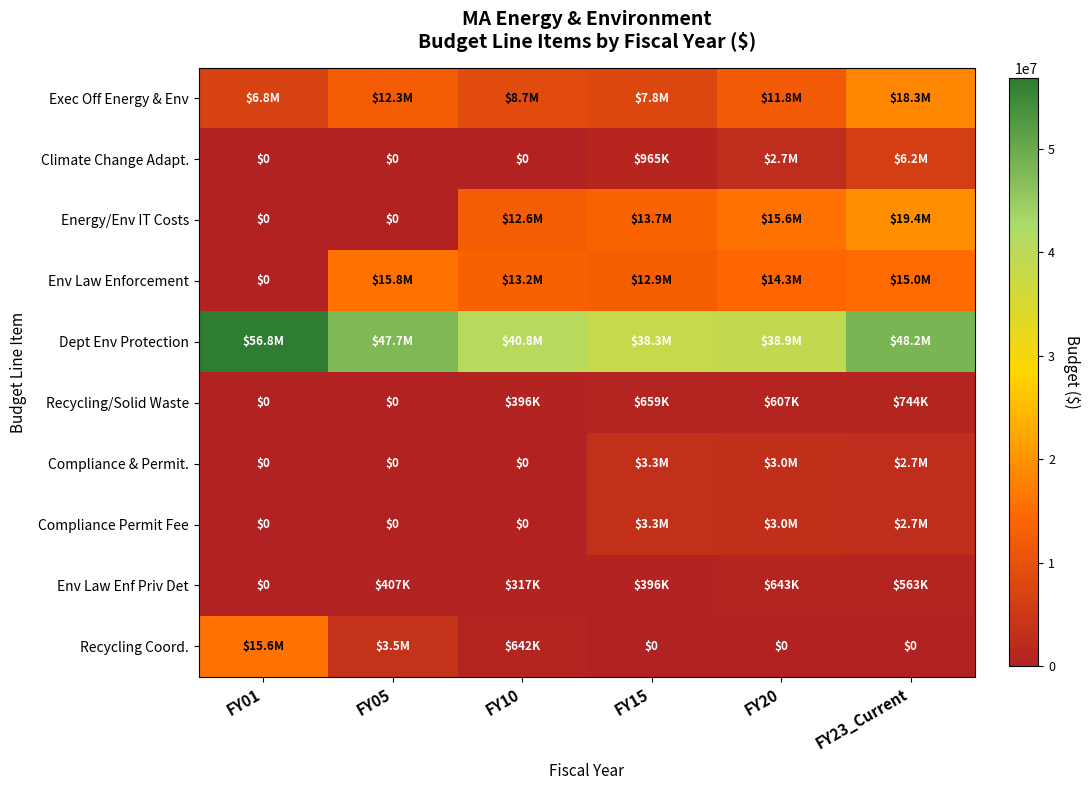

Rank the categories by Energy/Env IT Costs value from lowest to highest.

FY01, FY05, FY10, FY15, FY20, FY23_Current